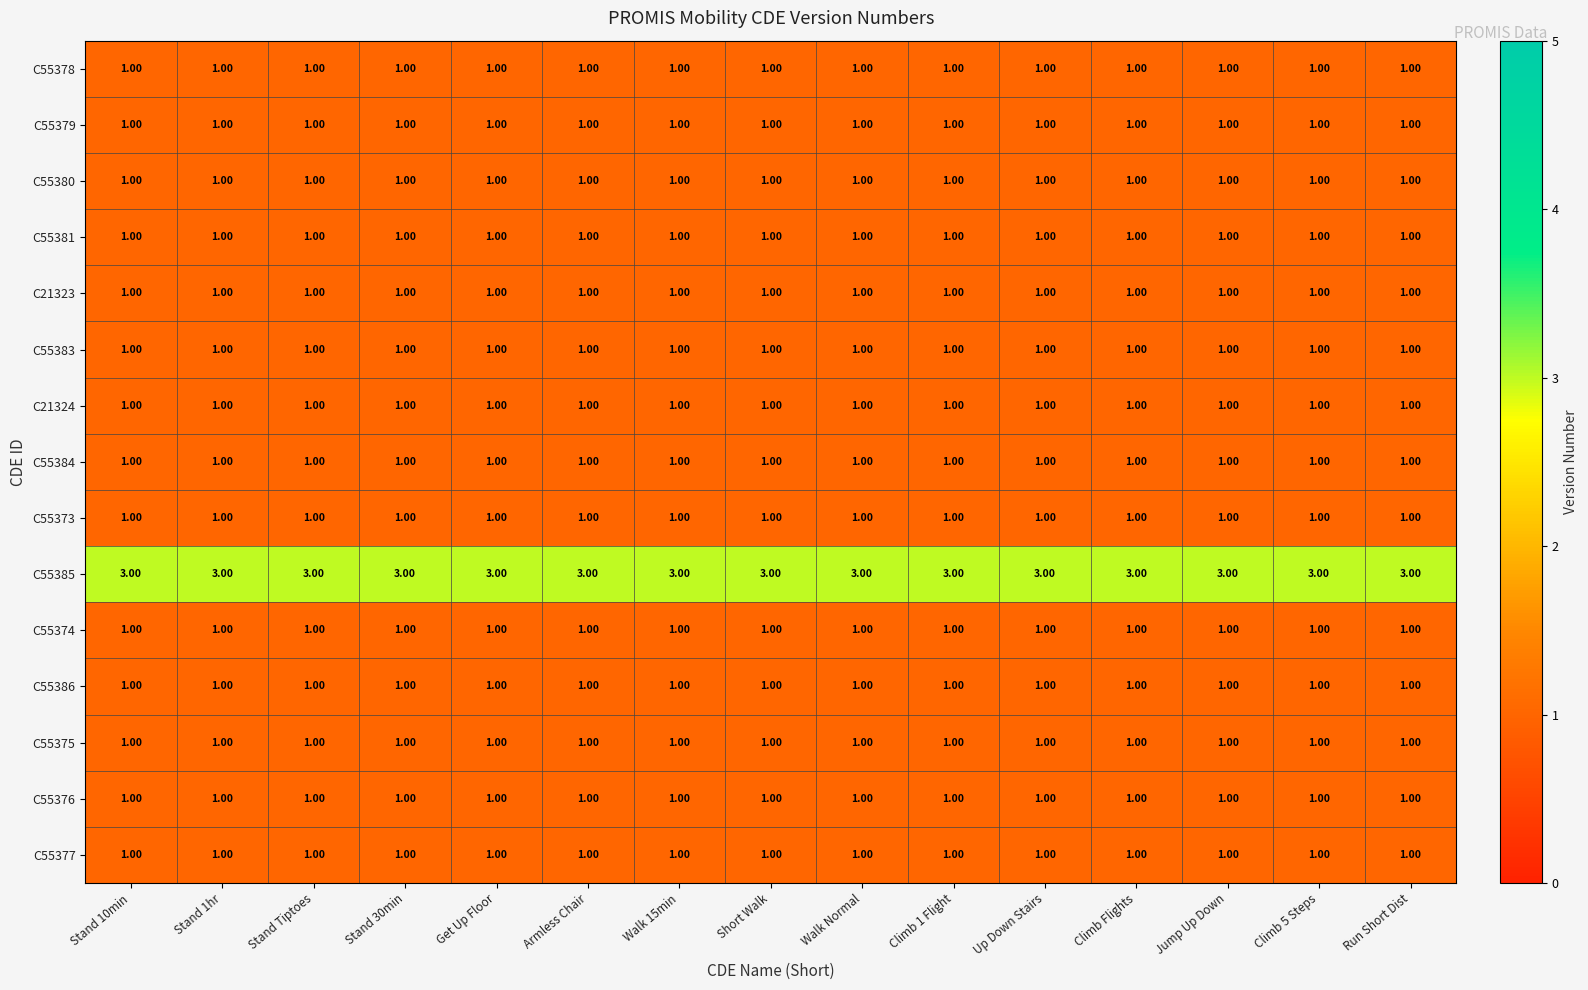

At how many categories does at least one series exceed 1?

15